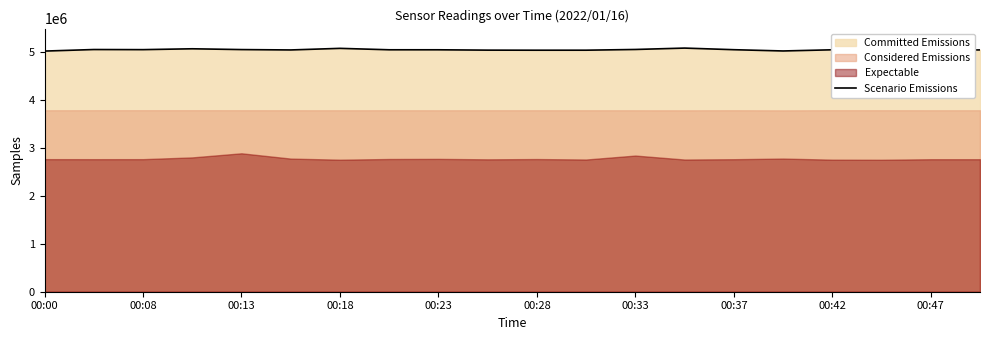

What is the maximum value shown in the chart?

5079746